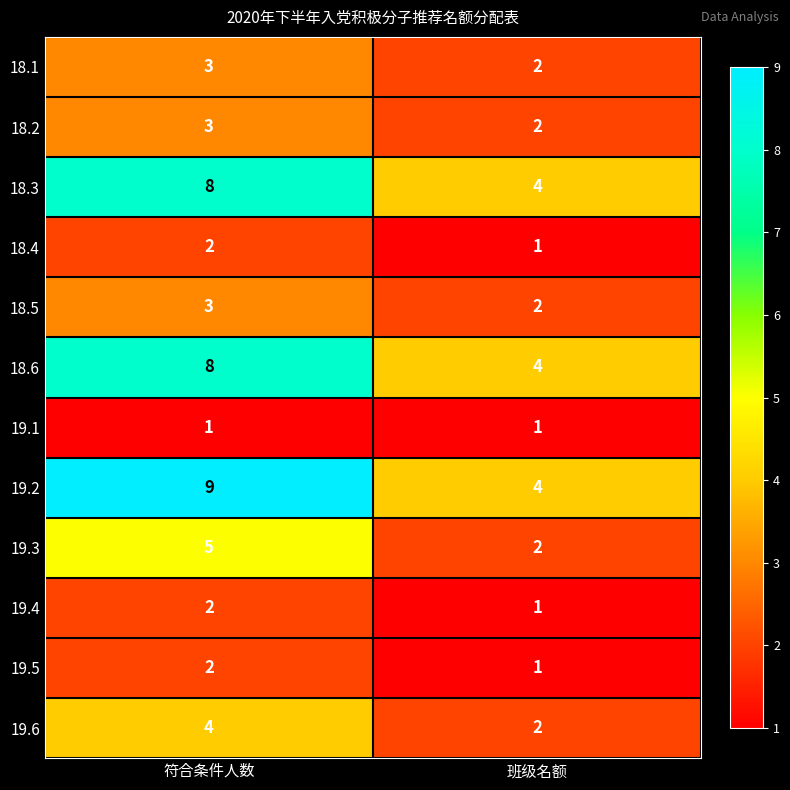

What is the difference between the highest and lowest values at 班级名额?

3